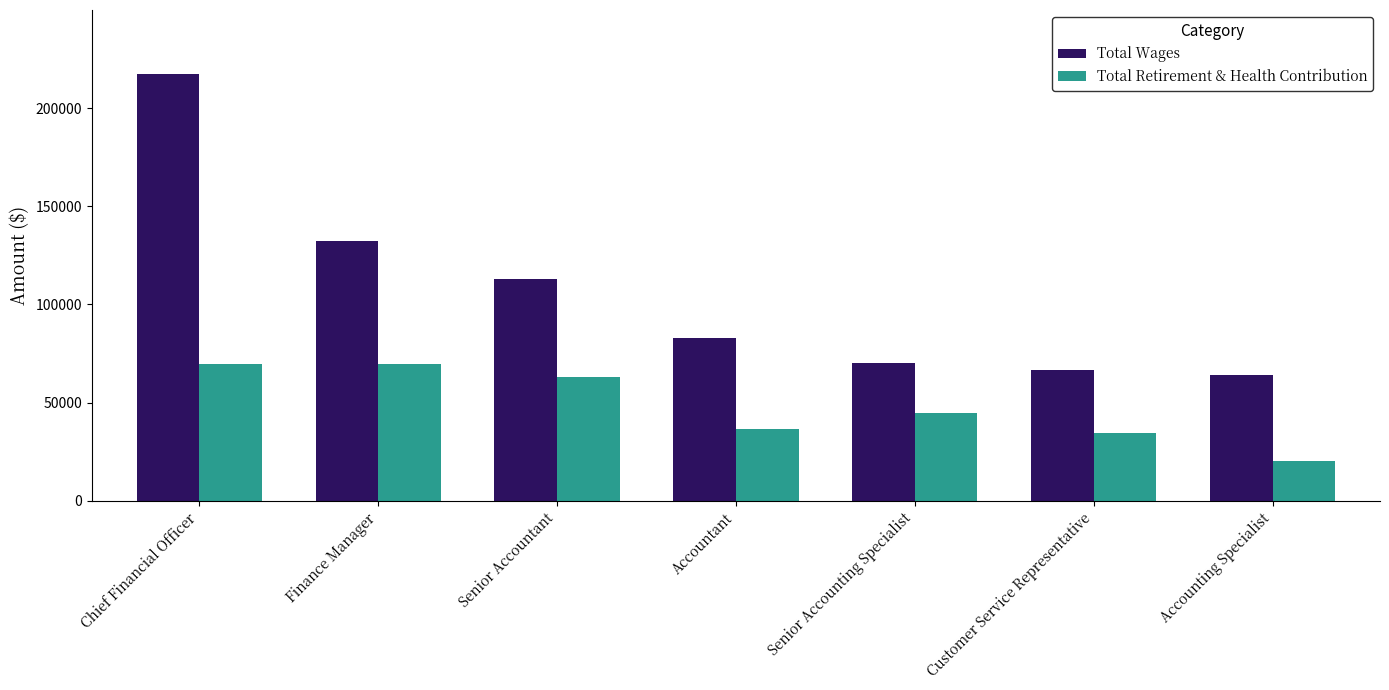

Which category has the lowest value across all series?

Accounting Specialist